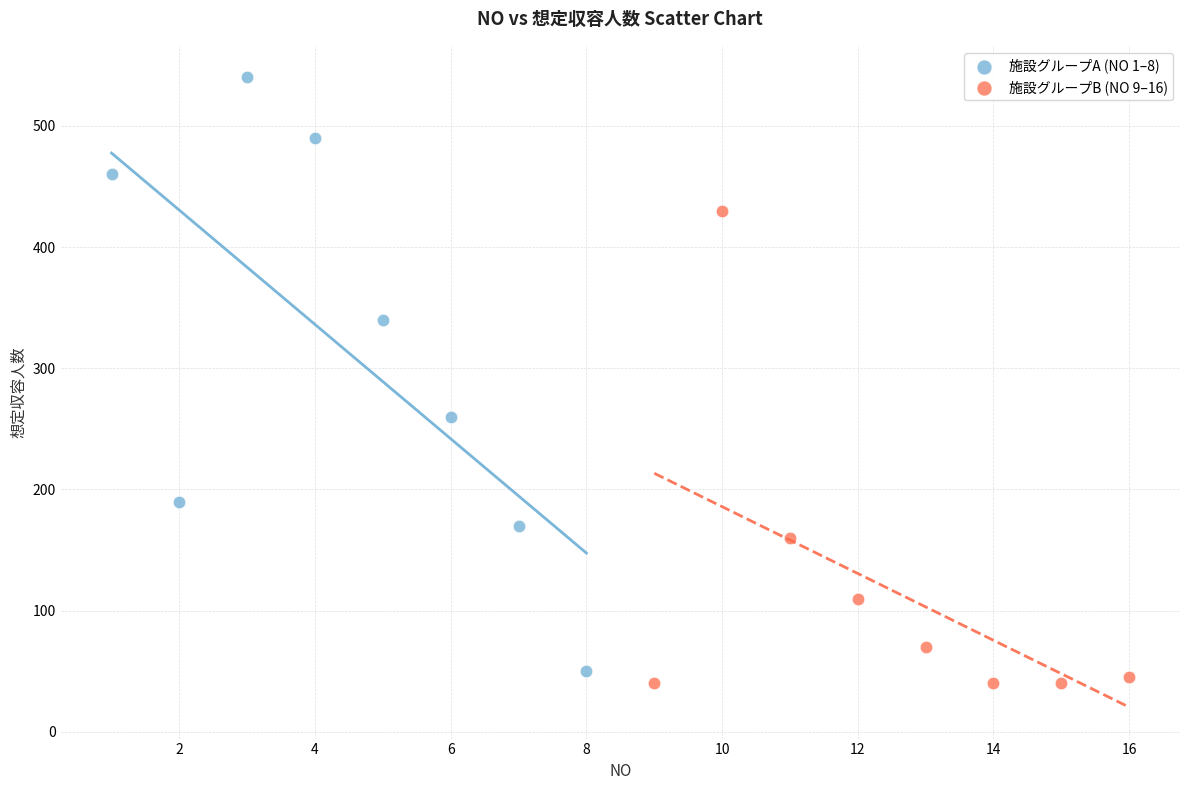

Which series contains the lowest Y value?

施設グループB (NO 9–16)